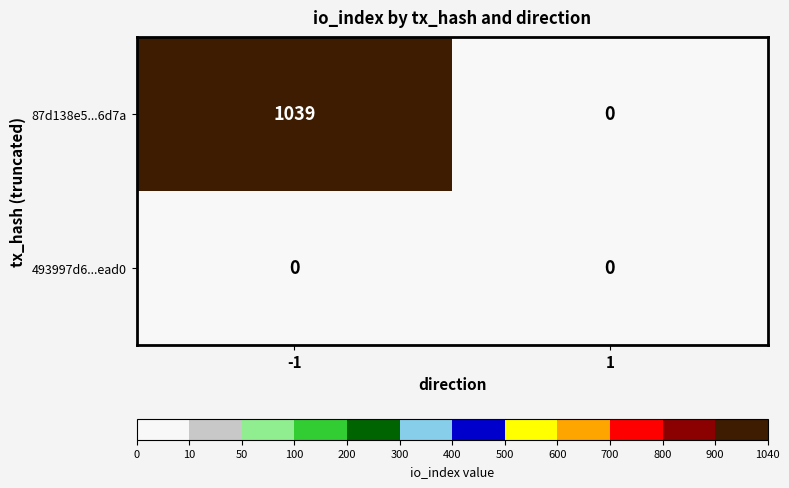

The 87d138e5...6d7a series shows 1637 at -1. True or false?

False